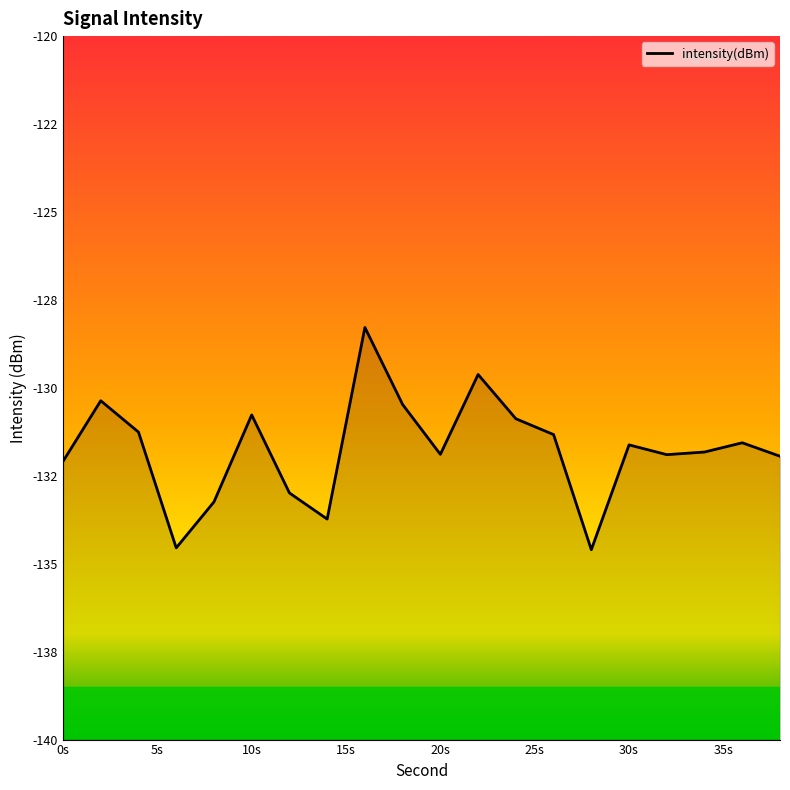

What is the difference between the maximum and second lowest values?

6.3